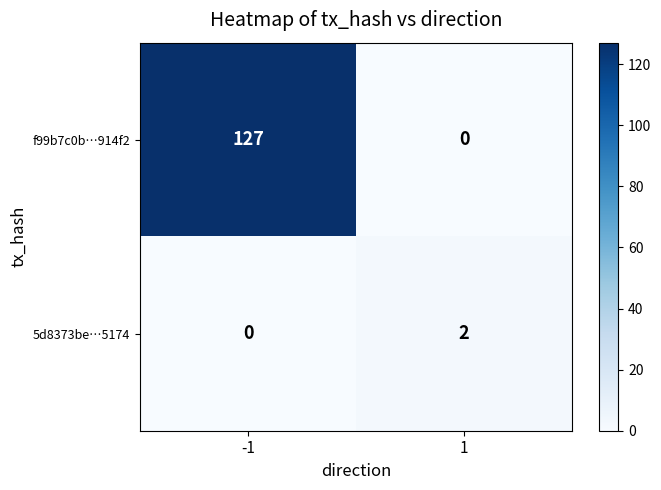

What is the sum of all f99b7c0b…914f2 values?

127